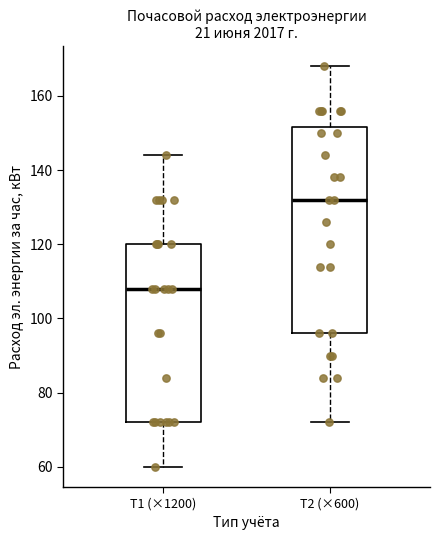

Reading left to right, transcribe this box plot: for each box, give where its median line is, the range the box spans, and where its two whiskers end, as read against the y-axis. The values are not printed on the chart, so give them approximately, as read against the axis.

Т1 (×1200): median 108, box 72 to 120, whiskers 60 to 144
Т2 (×600): median 132, box 96 to 152, whiskers 72 to 168